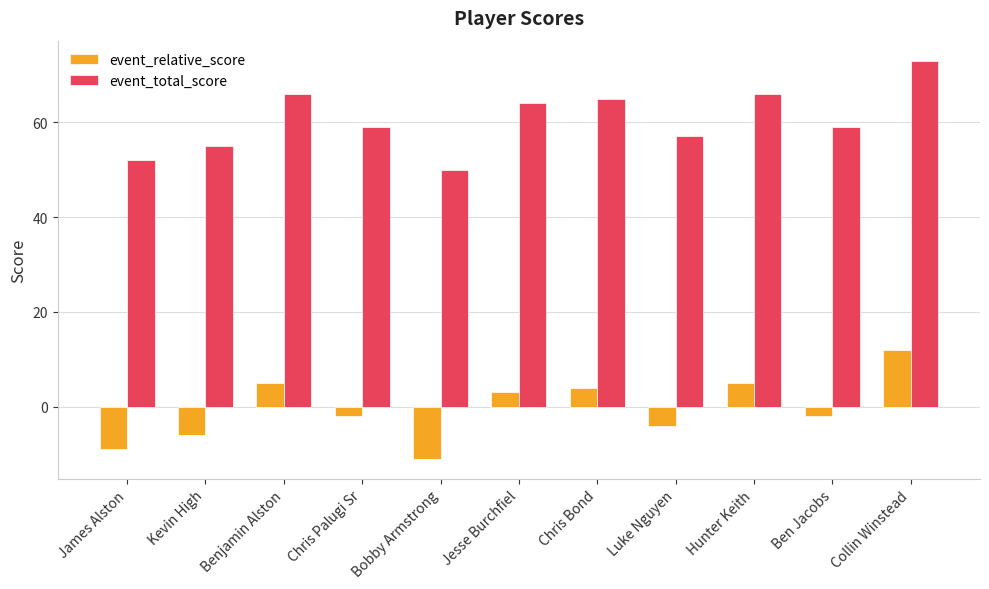

How many values in the event_relative_score series exceed -2?

5